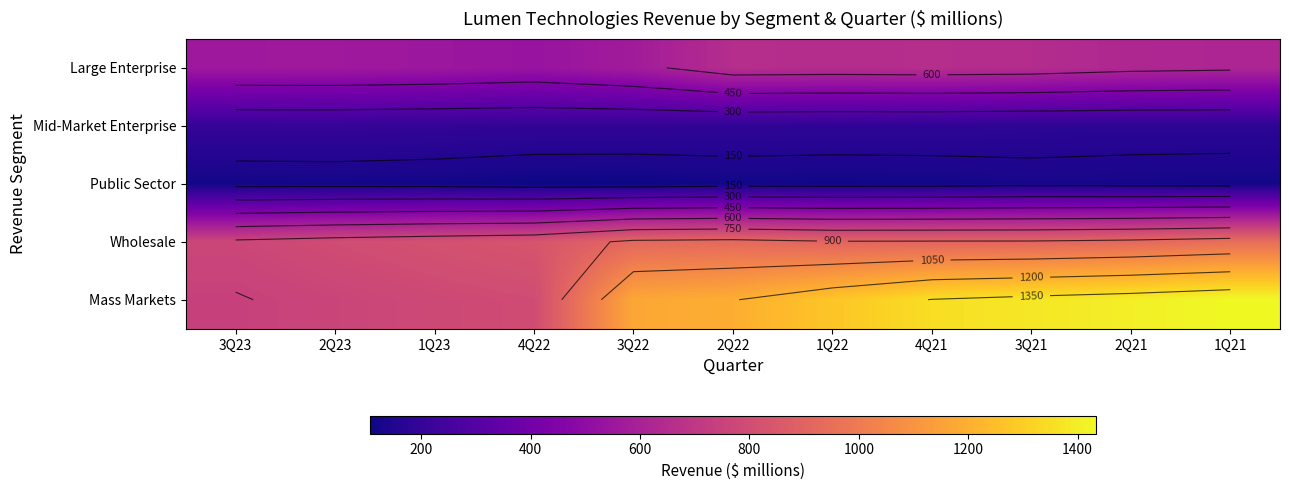

Rank the series at 4Q22 from lowest to highest value.

Public Sector, Mid-Market Enterprise, Large Enterprise, Mass Markets, Wholesale